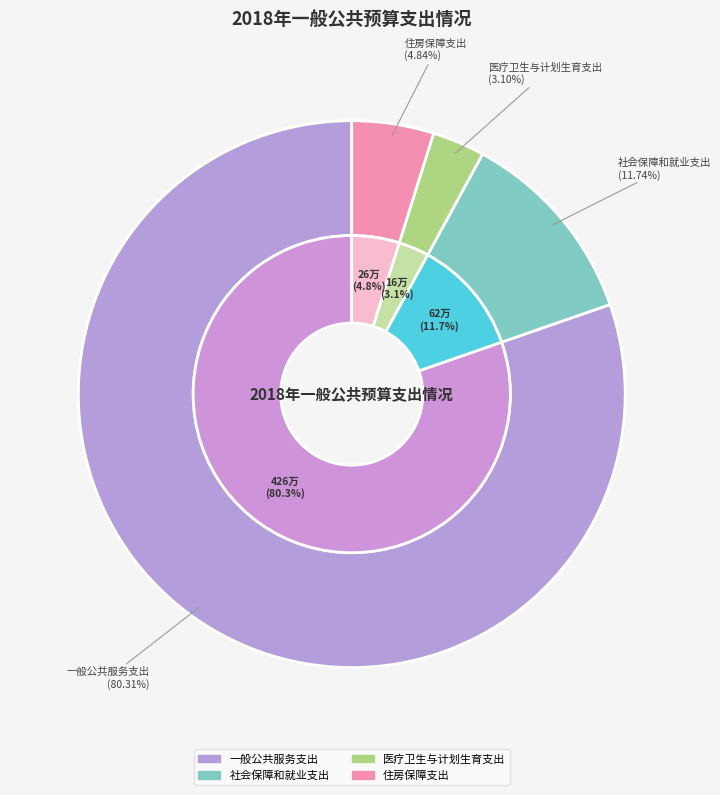

Rank the categories by value from highest to lowest.

一般公共服务支出, 社会保障和就业支出, 住房保障支出, 医疗卫生与计划生育支出